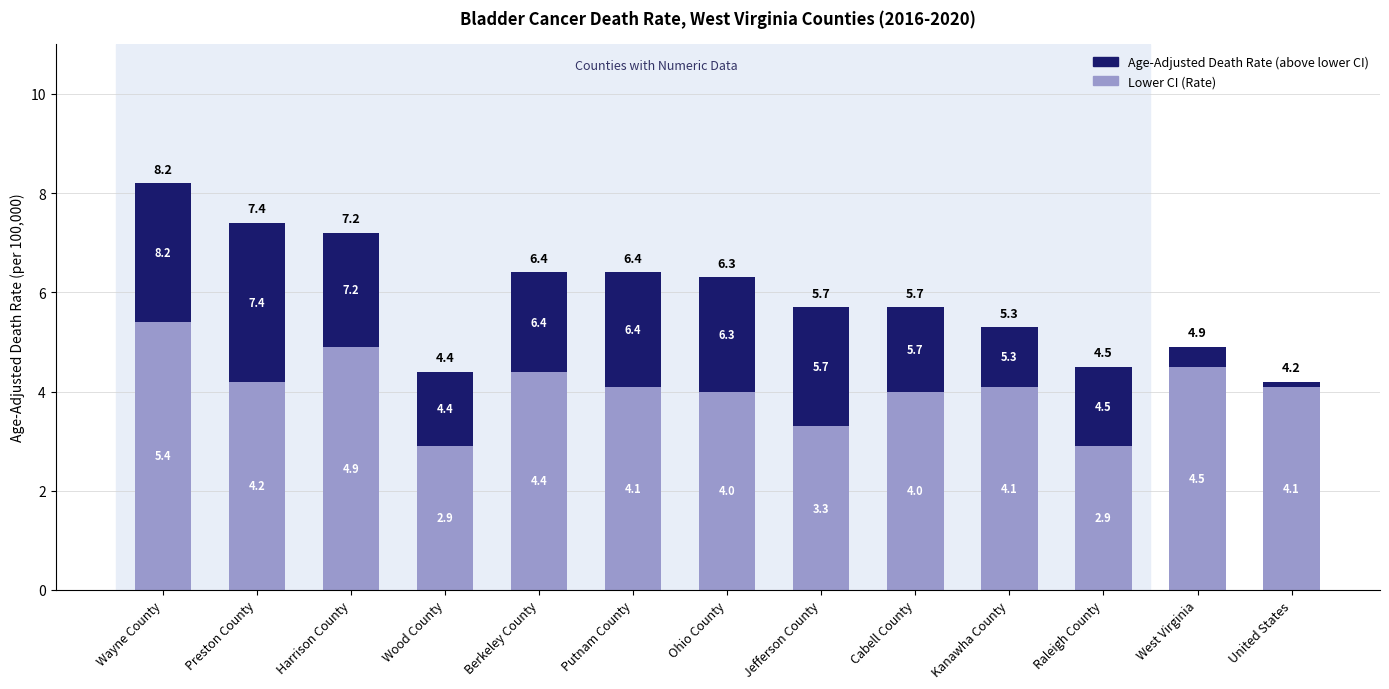

What is the total value across all series at West Virginia?

4.9